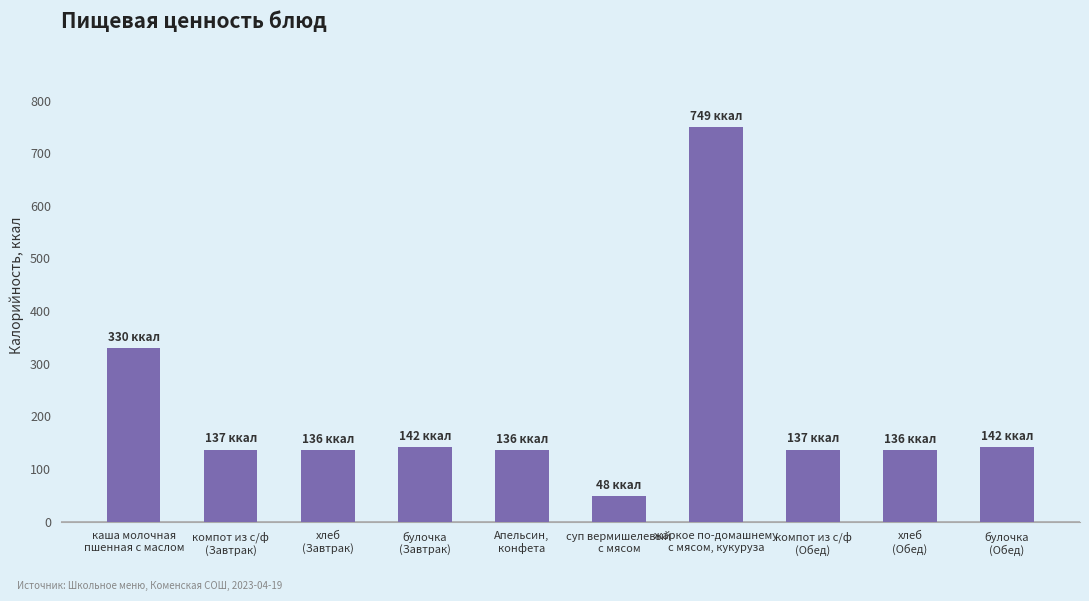

At which label is the value closest to 398?

каша молочная
пшенная с маслом